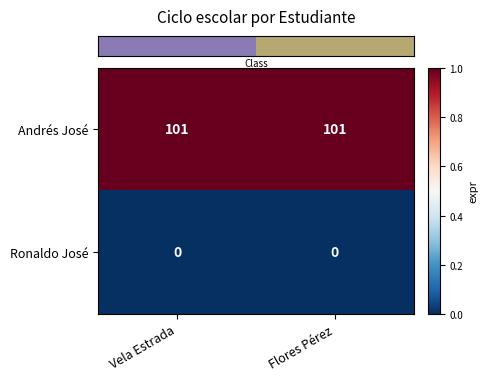

List the series in order of their overall mean, highest first.

Andrés José, Ronaldo José